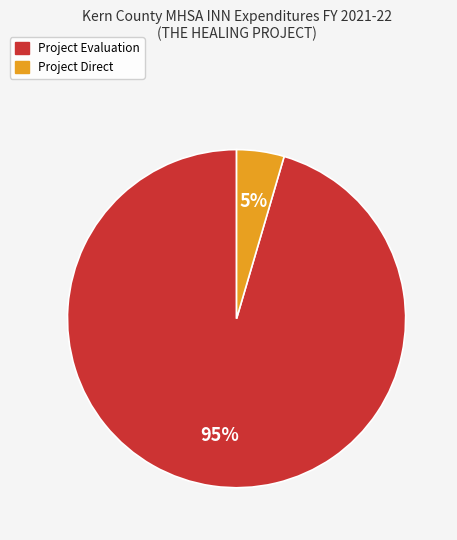

Is there any slice that represents more than half of the pie?

Yes